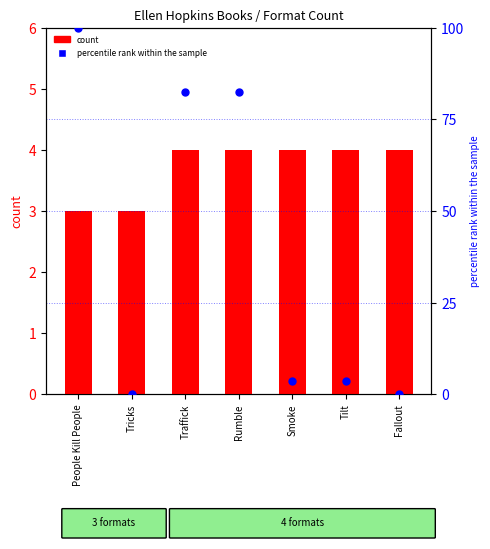

What are all the series names shown in the legend?

count, percentile rank within the sample